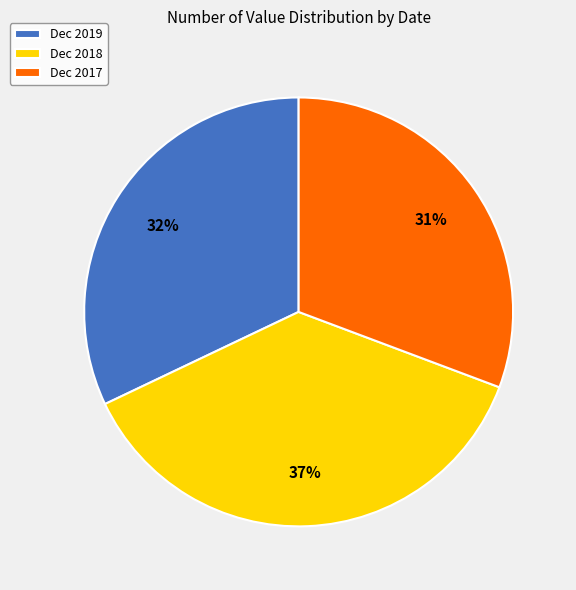

To the nearest percent, what percentage of the pie is Dec 2018?

37%